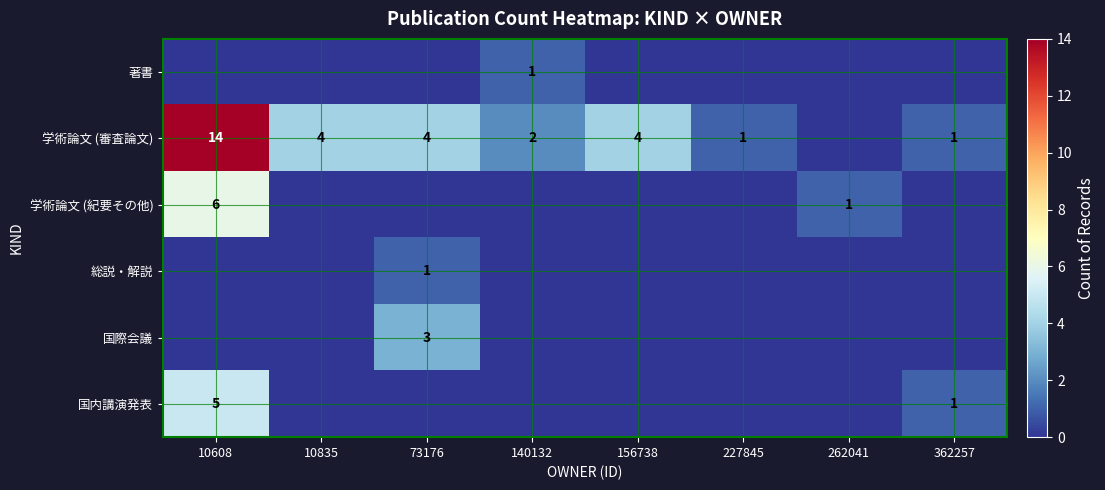

The 総説・解説 series shows 1 at 73176. True or false?

True